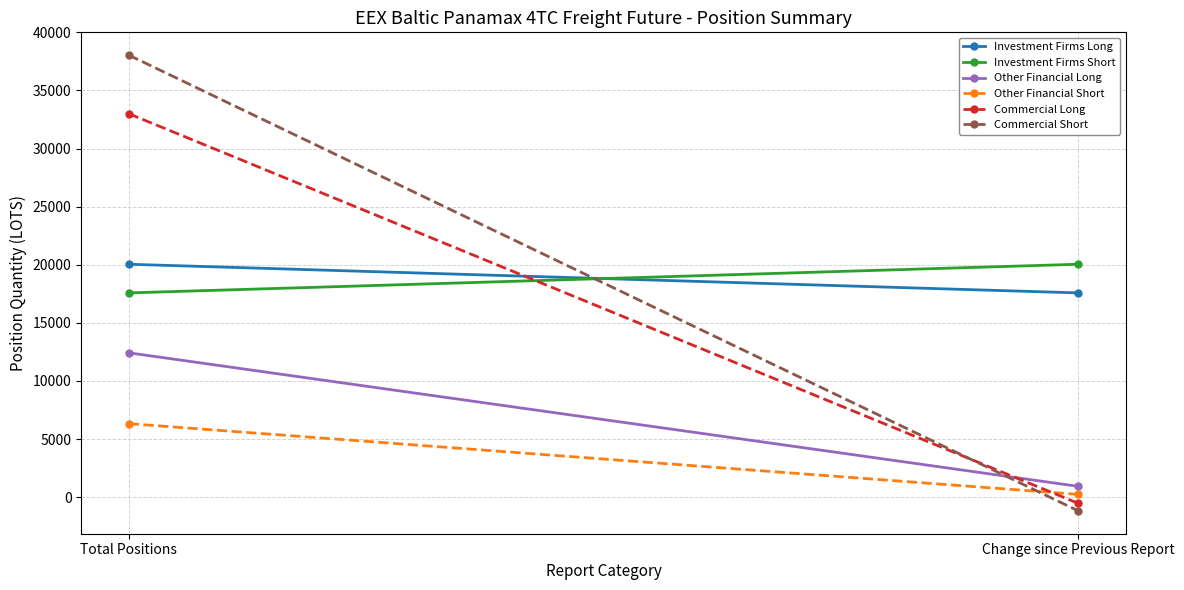

Count the number of data series in this chart.

6